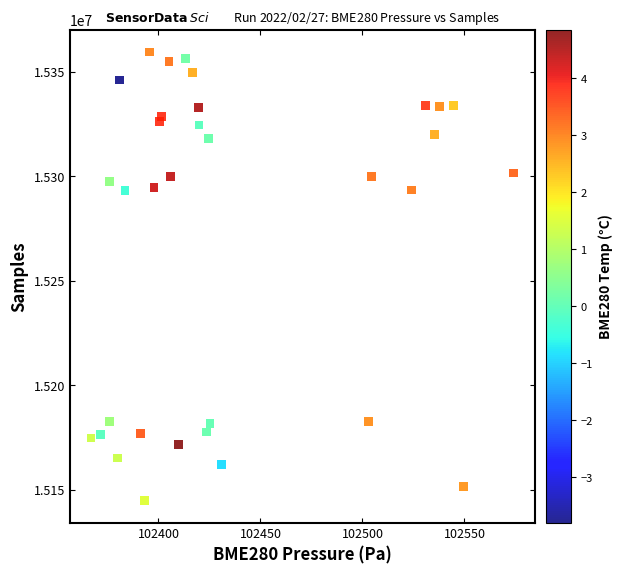

What is the range of Y values (max minus min)?

214525